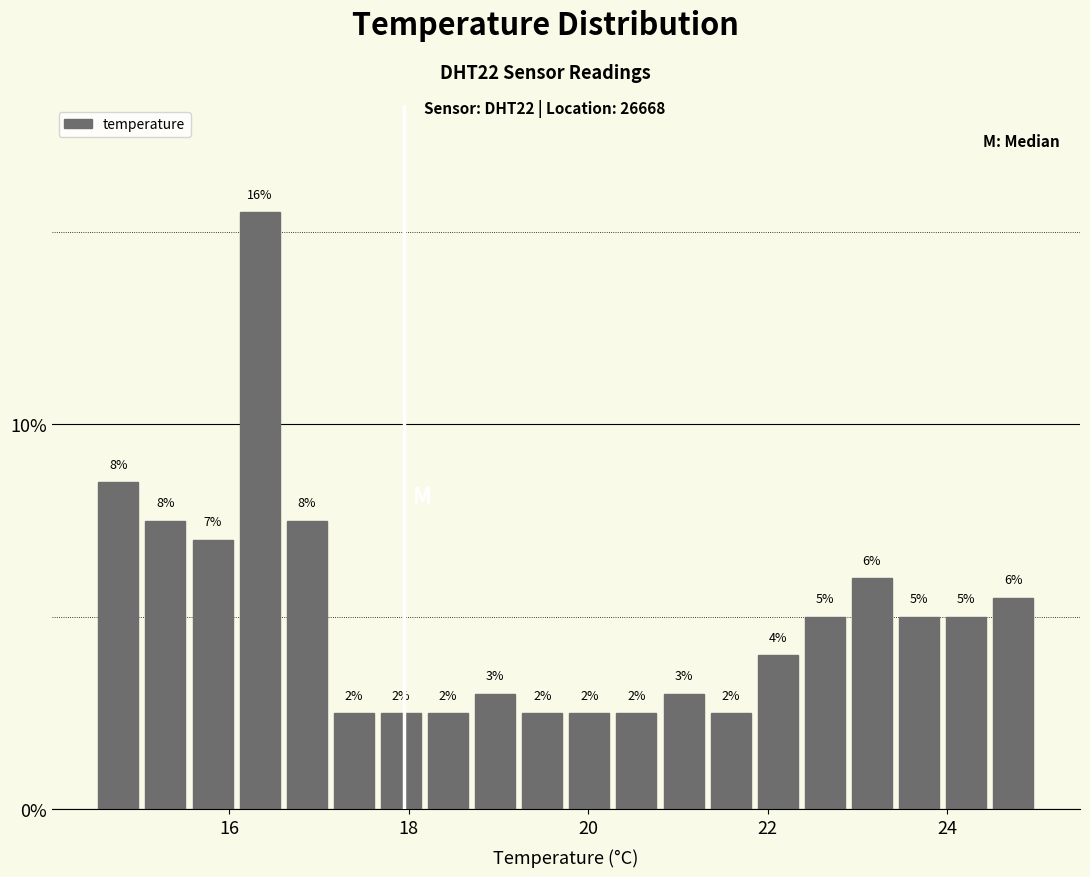

Around what value on the x-axis is the tallest bar? Give the approximate position of its centre, as read against the axis.

16.4